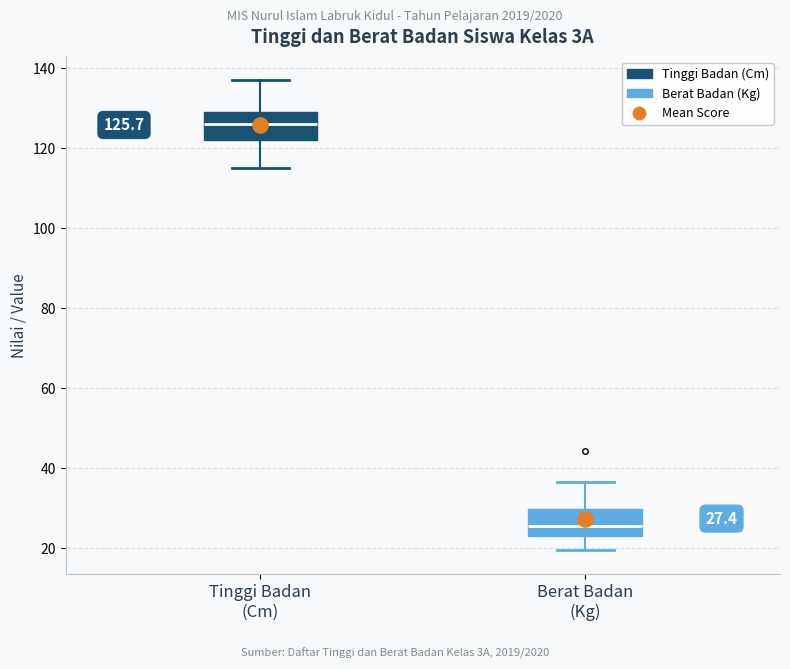

Which box's median line is the highest?

Tinggi Badan (Cm)